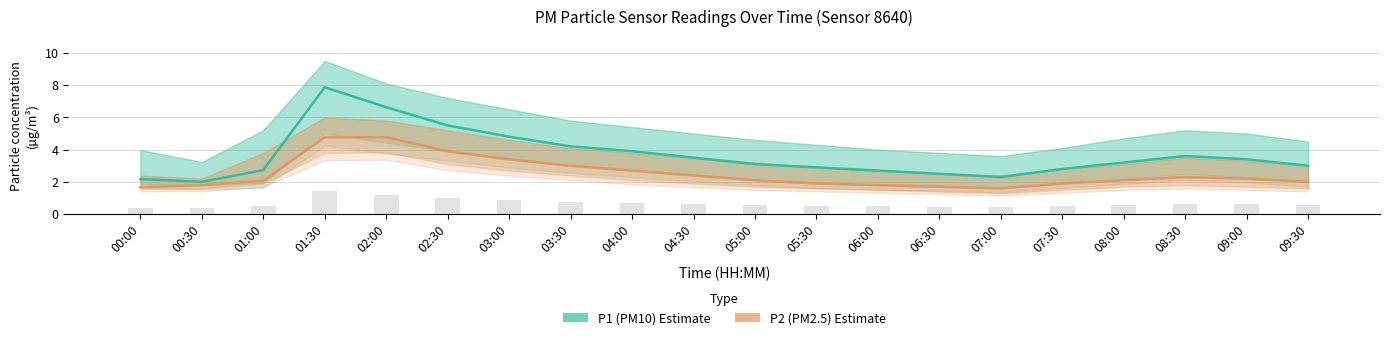

What is the maximum value shown in the chart?

7.9